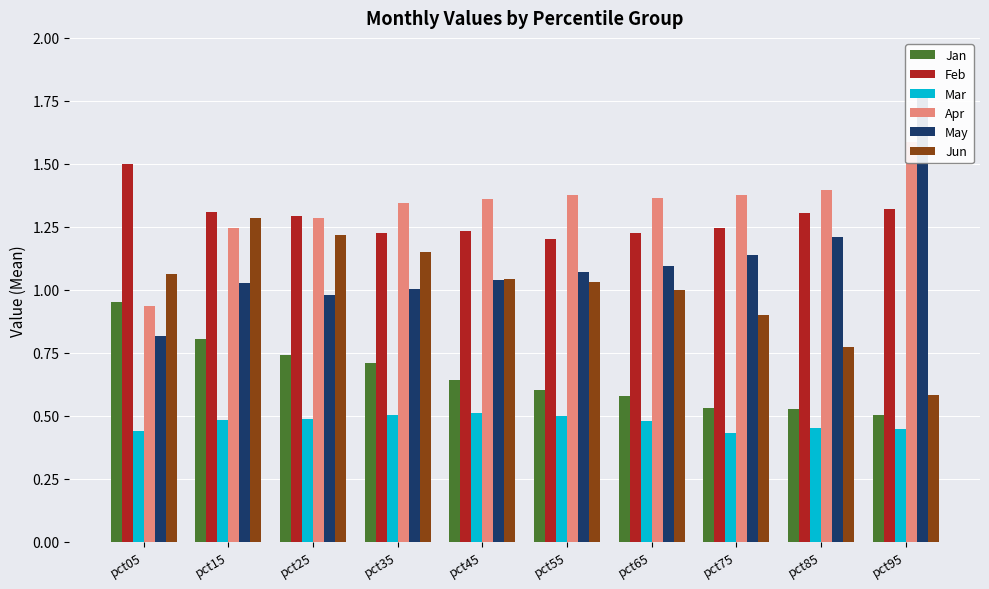

Which series has the largest total across all categories?

Apr